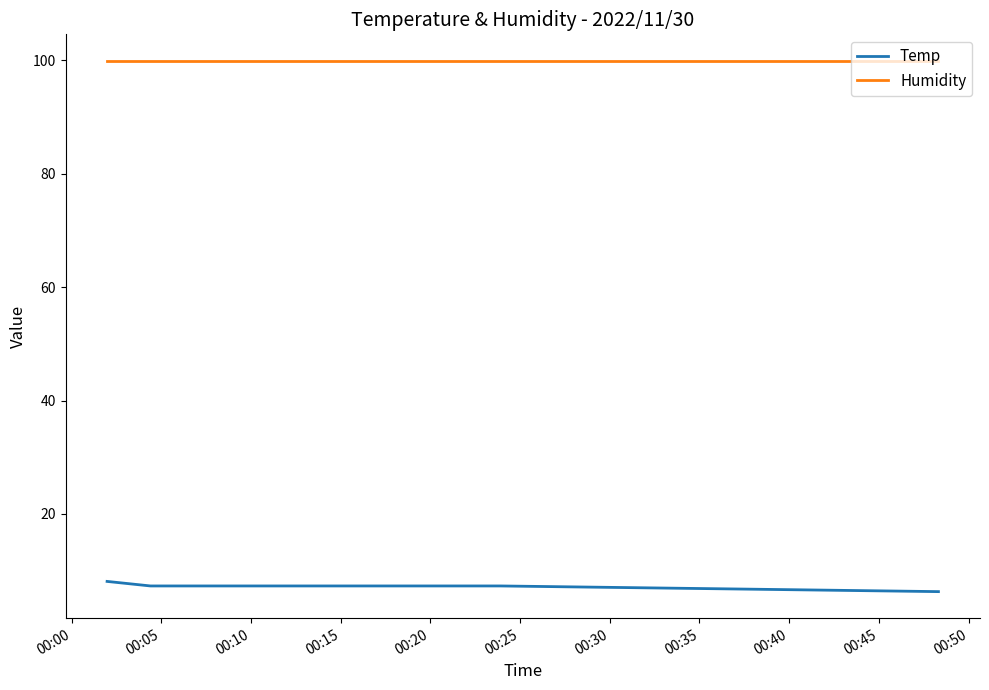

What is the maximum value for Temp?

8.1